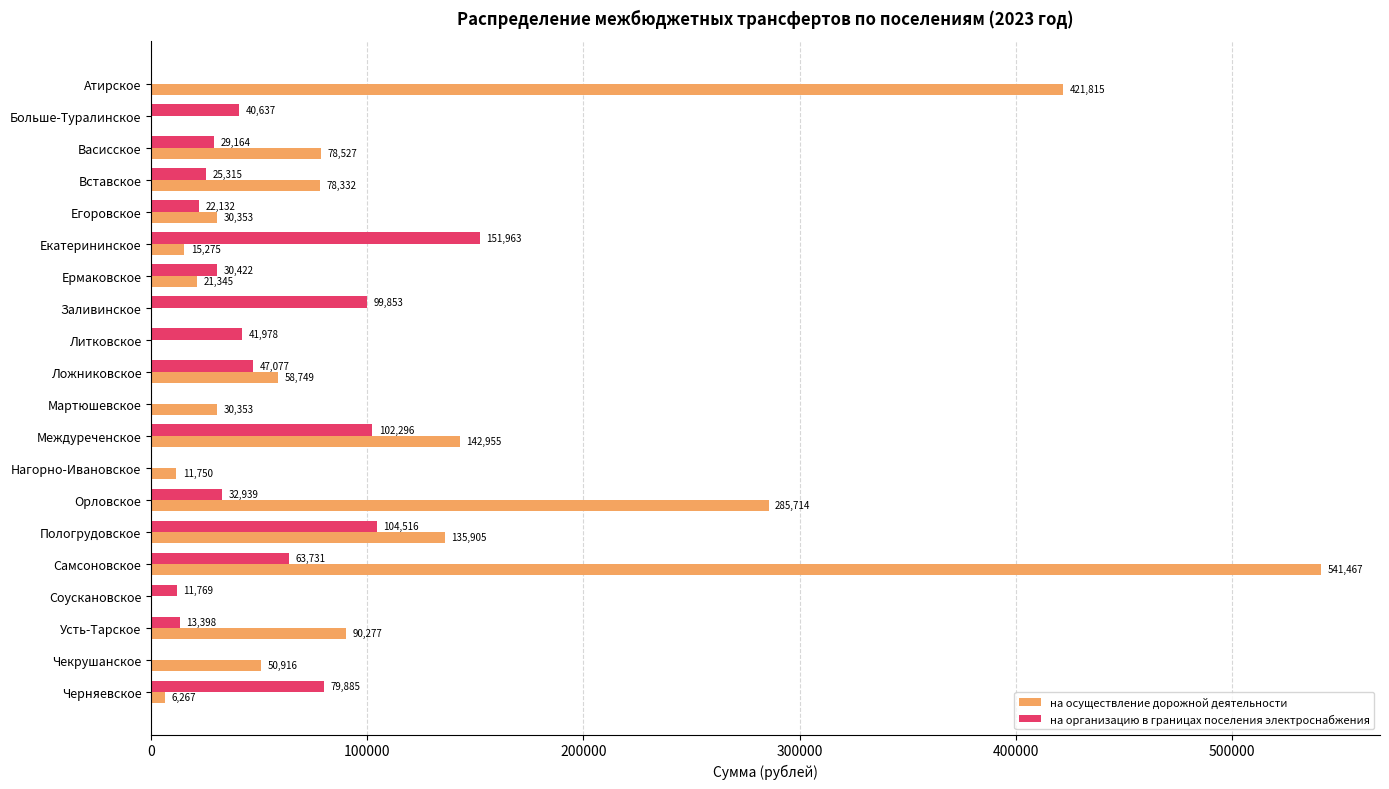

Is it true that на организацию в границах поселения электроснабжения equals 50271.0 at Нагорно-Ивановское?

False